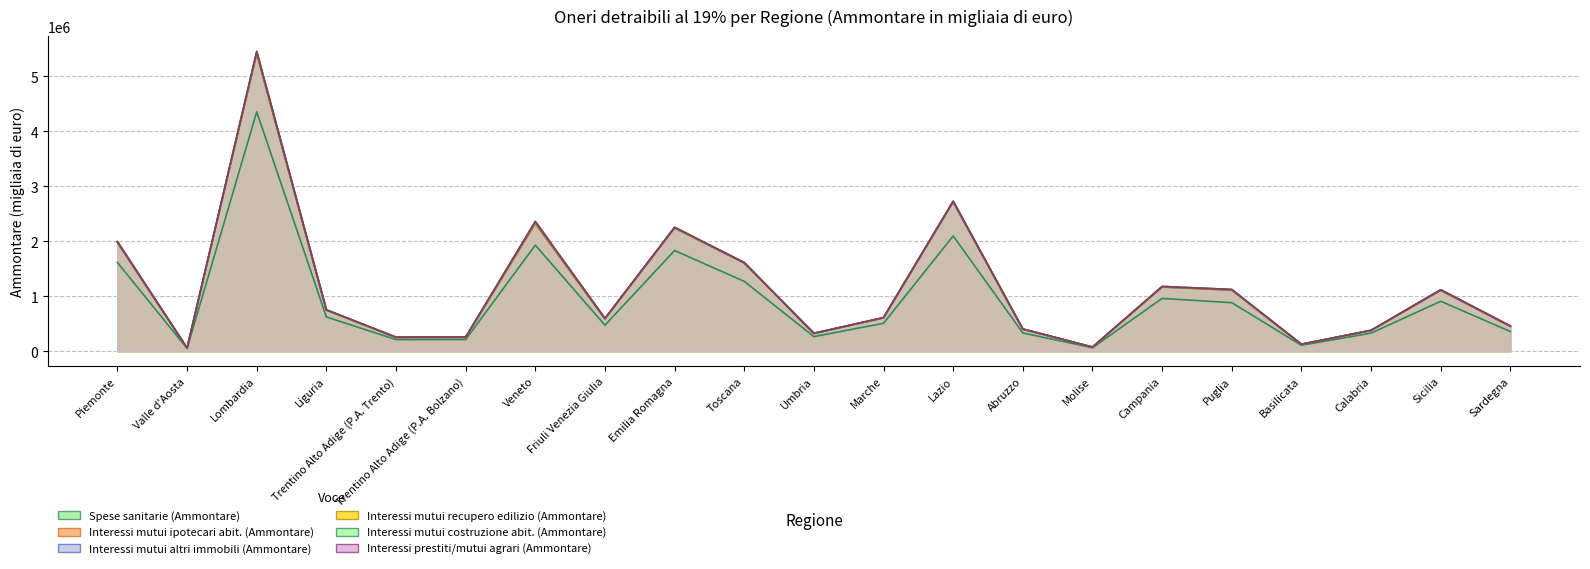

At which category is the sum across all series the highest?

Lombardia